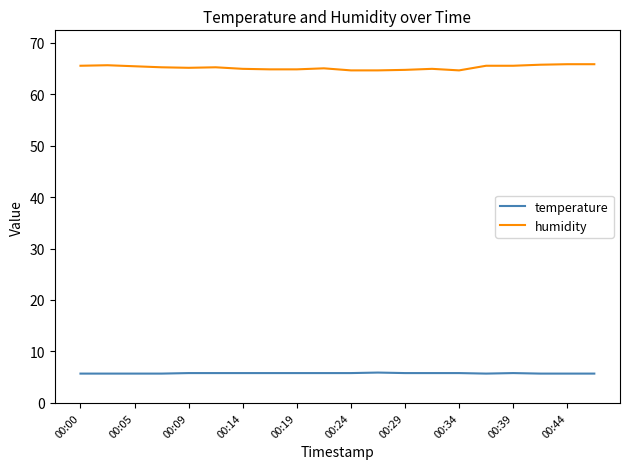

What is the maximum value for temperature?

5.9